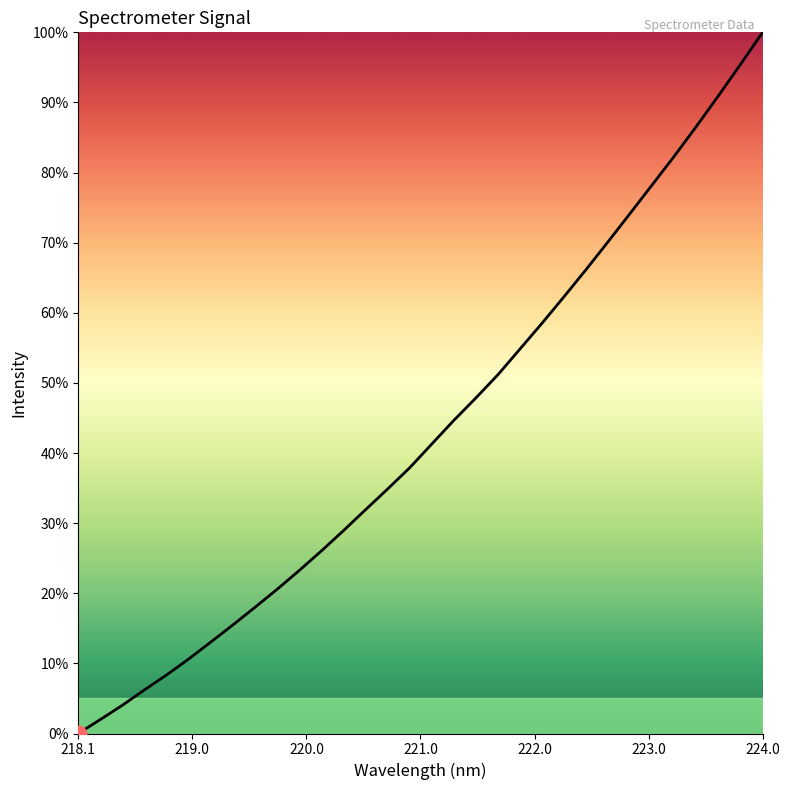

What is the greatest value displayed?

100.0